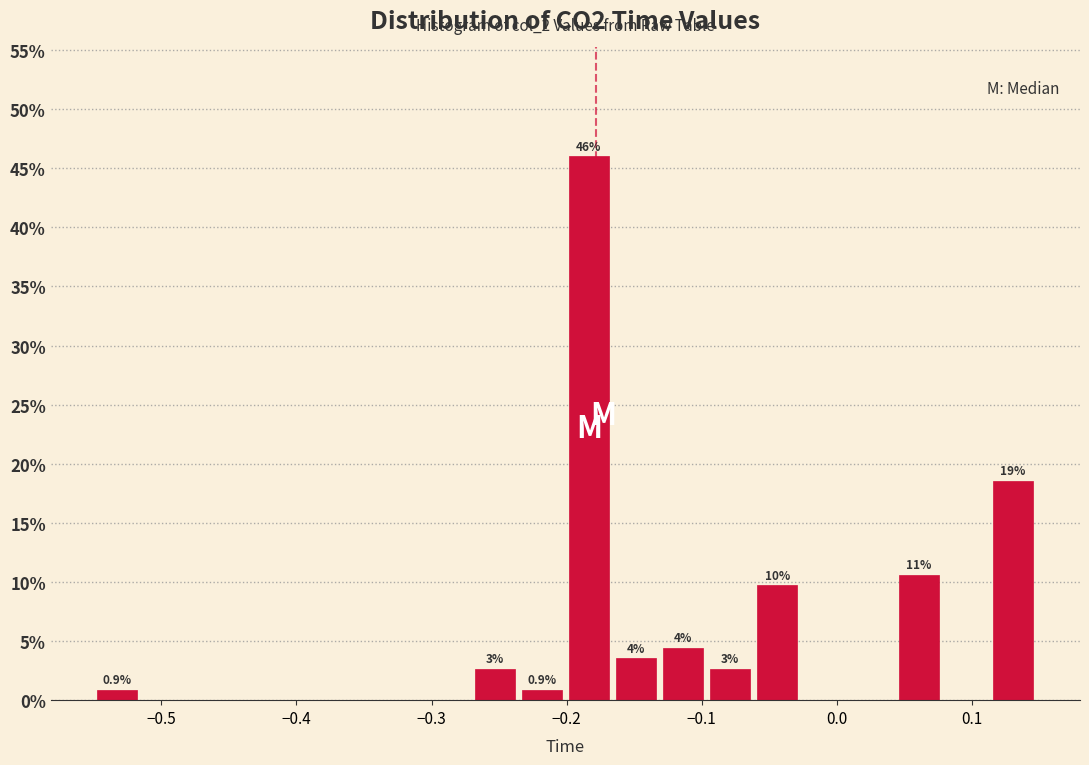

Around what value on the x-axis is the tallest bar? Give the approximate position of its centre, as read against the axis.

-0.18